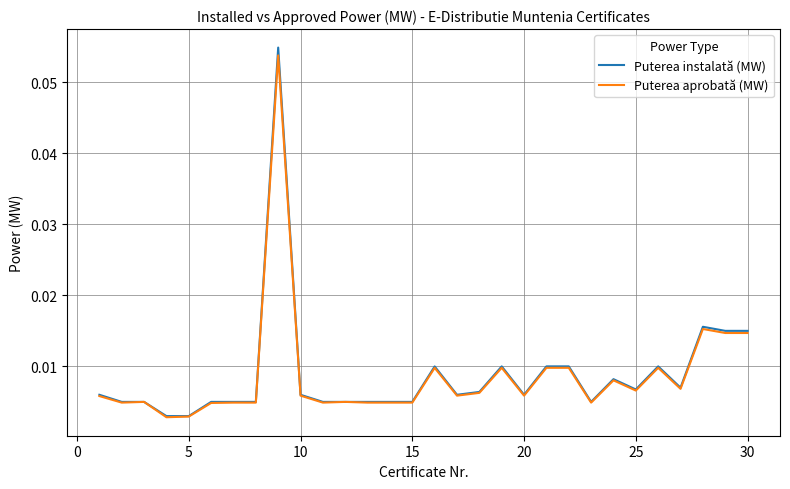

Which series has the widest spread of values?

Puterea instalată (MW)